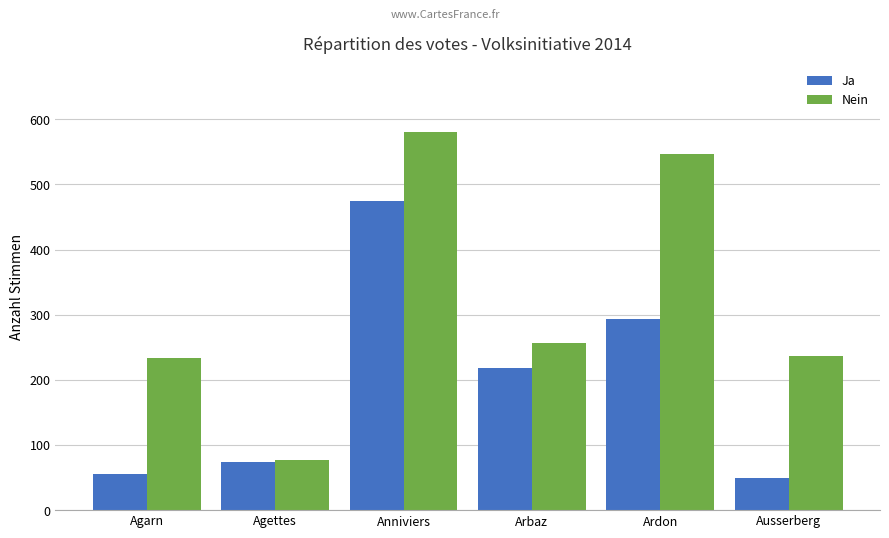

What is the difference between the Nein values at Anniviers and Ardon?

35